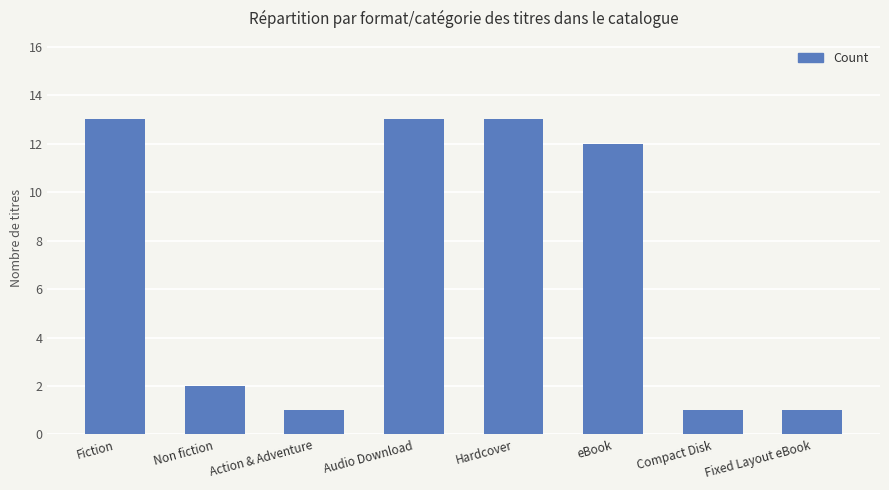

The chart shows a value of 13 at Hardcover. True or false?

True